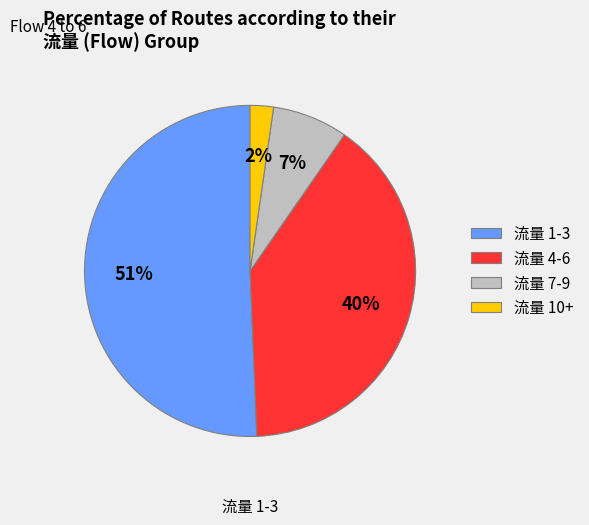

Is there any slice that represents more than half of the pie?

Yes